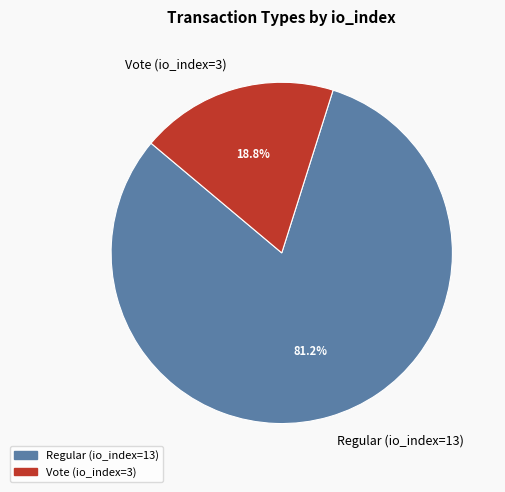

Does Regular (io_index=13) account for over 50% of the chart?

Yes